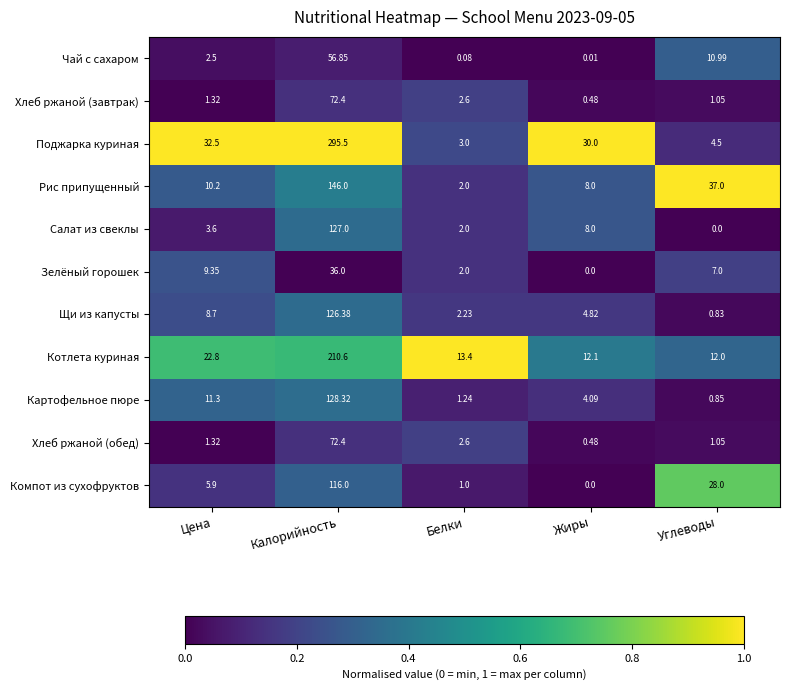

Rank the categories by Котлета куриная value from lowest to highest.

Углеводы, Жиры, Белки, Цена, Калорийность